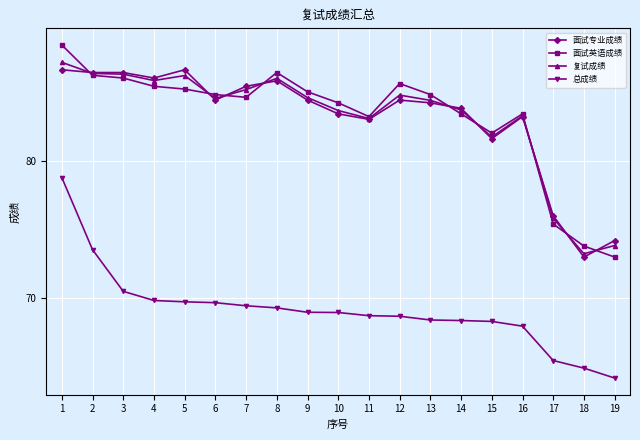

How many lines are shown in the chart?

4